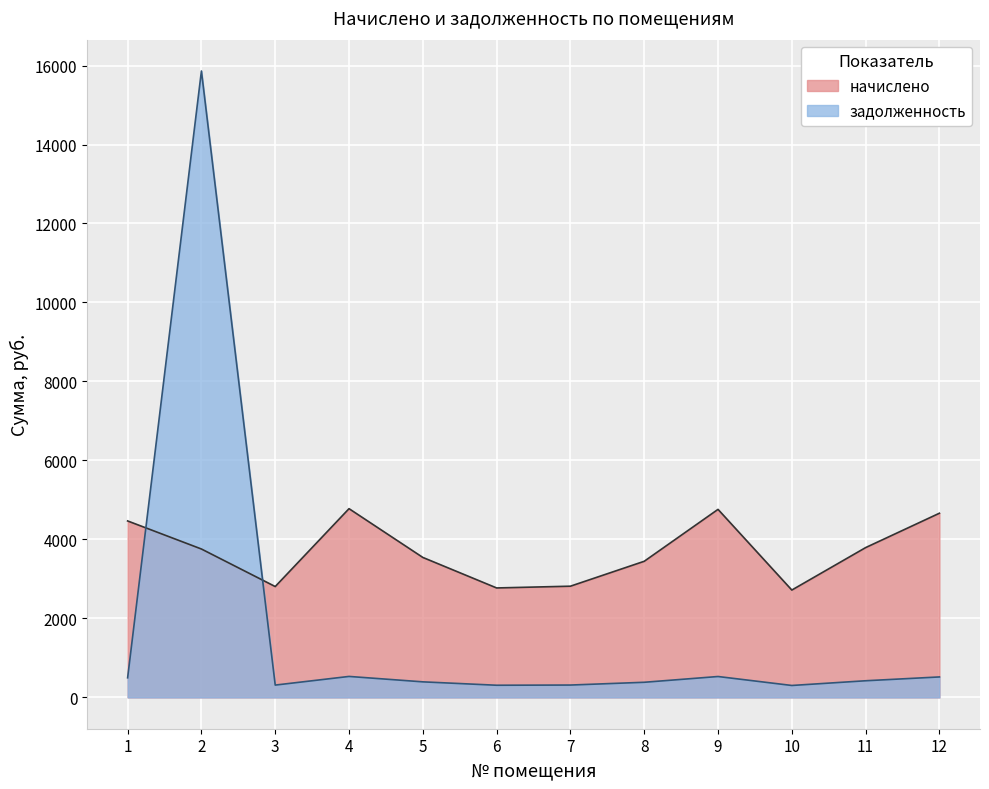

Reading right to left, extract all data points from this chart.

начислено: 4663.6	3793.1	2718.2	4761.3	3446.6	2815.9	2771.5	3544.3	4779.1	2807.0	3757.5	4468.1
задолженность: 518.2	421.4	302.0	529.0	383.0	312.9	307.9	393.8	531.0	311.9	15861.7	496.5